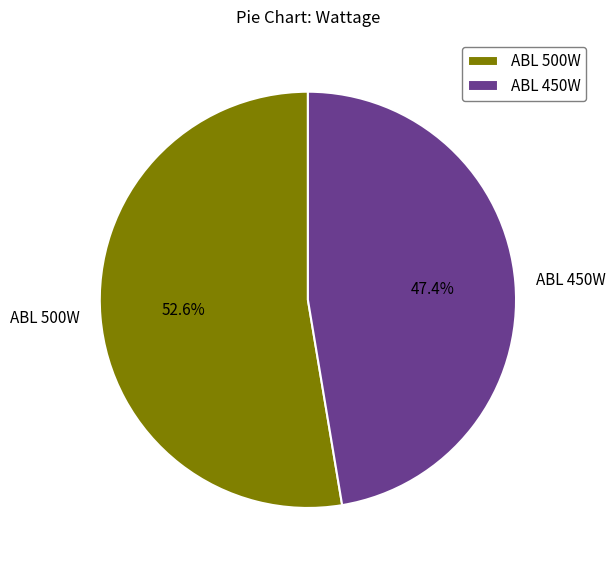

The ABL 500W slice represents 67% of the pie. True or false?

False